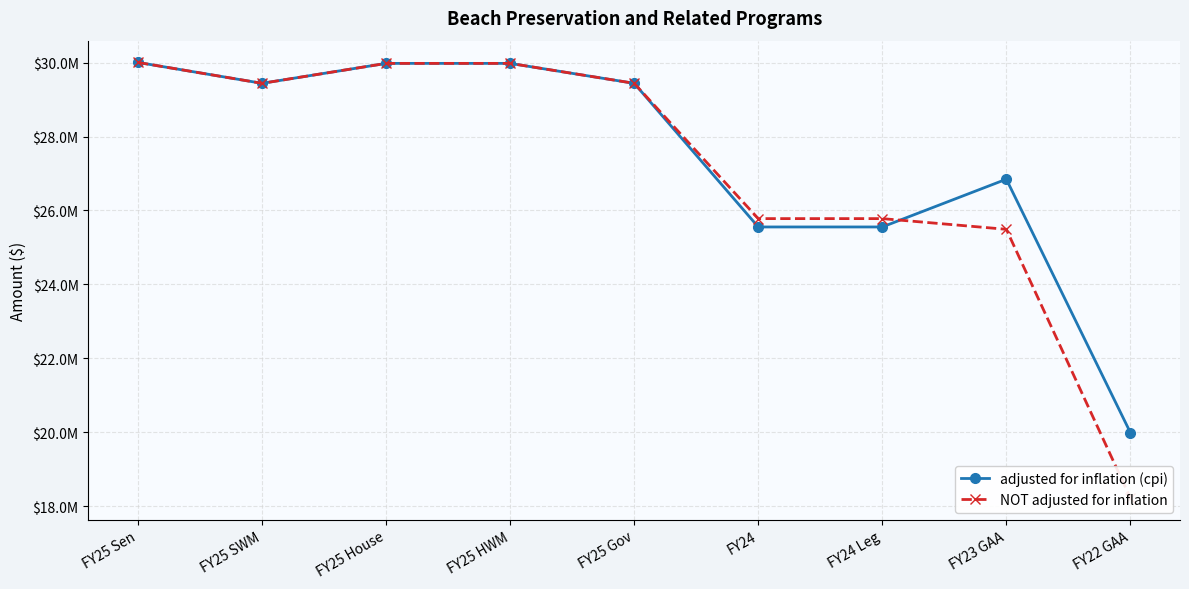

What position from the right is FY25 Sen?

9